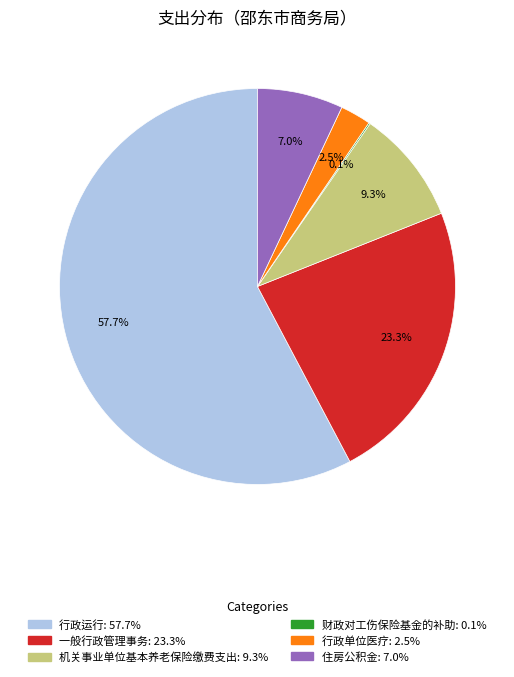

To the nearest percent, what portion does 行政运行 represent?

58%